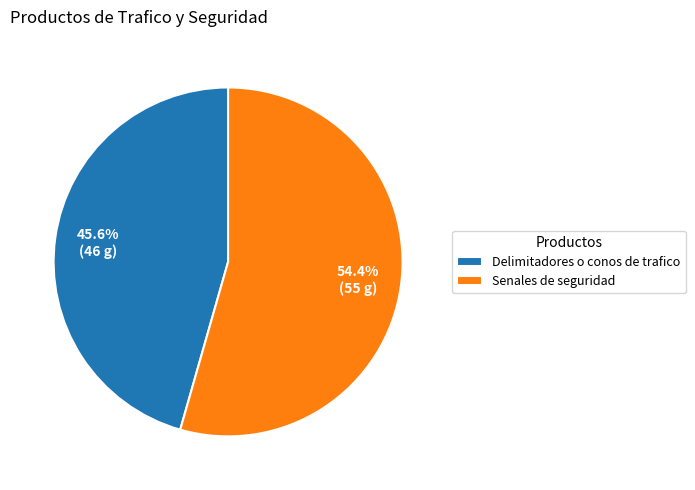

What is the largest slice in the pie chart?

Senales de seguridad